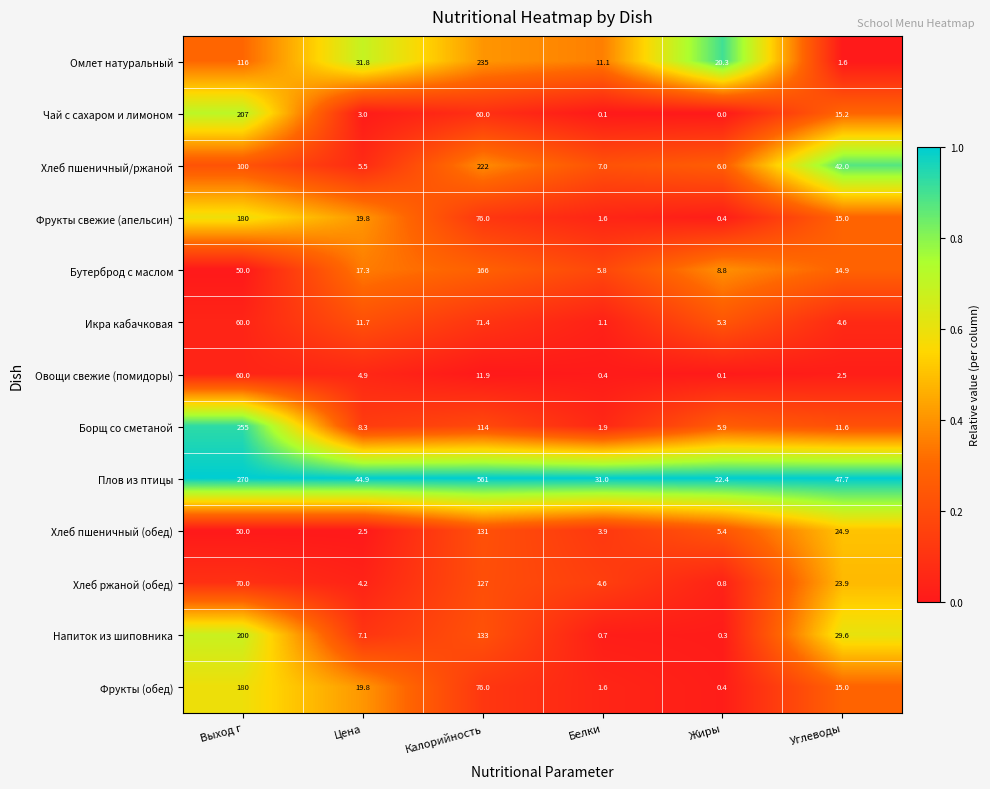

How many data points does each series have?

6